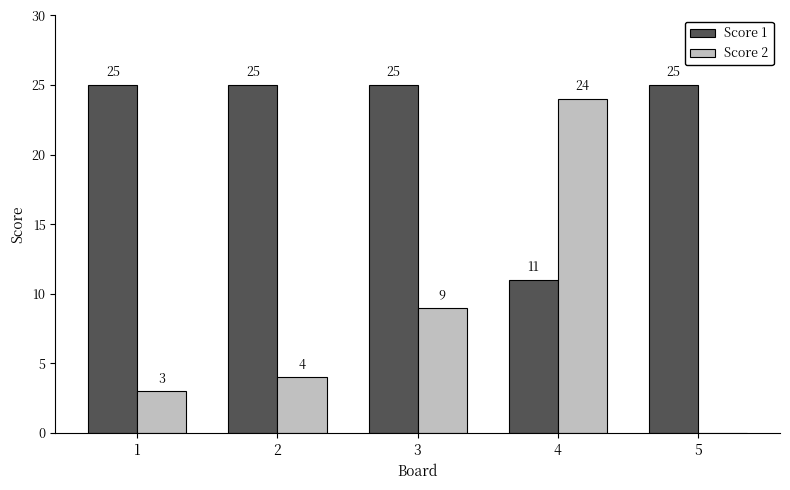

What is the sum of all Score 2 values?

40